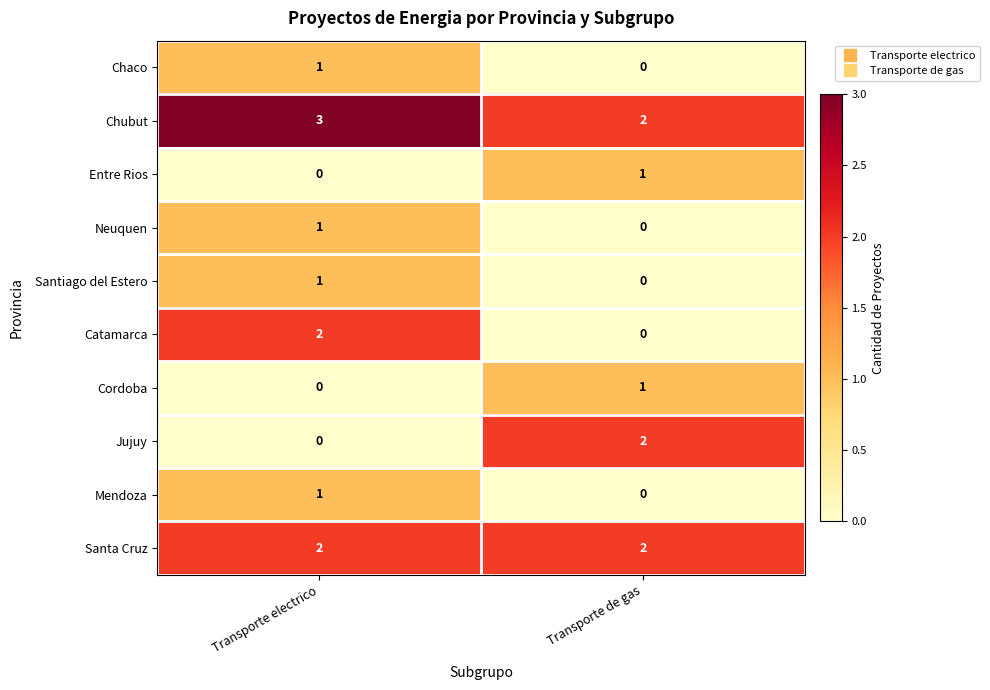

The value of Neuquen at Transporte de gas is 0. True or false?

True